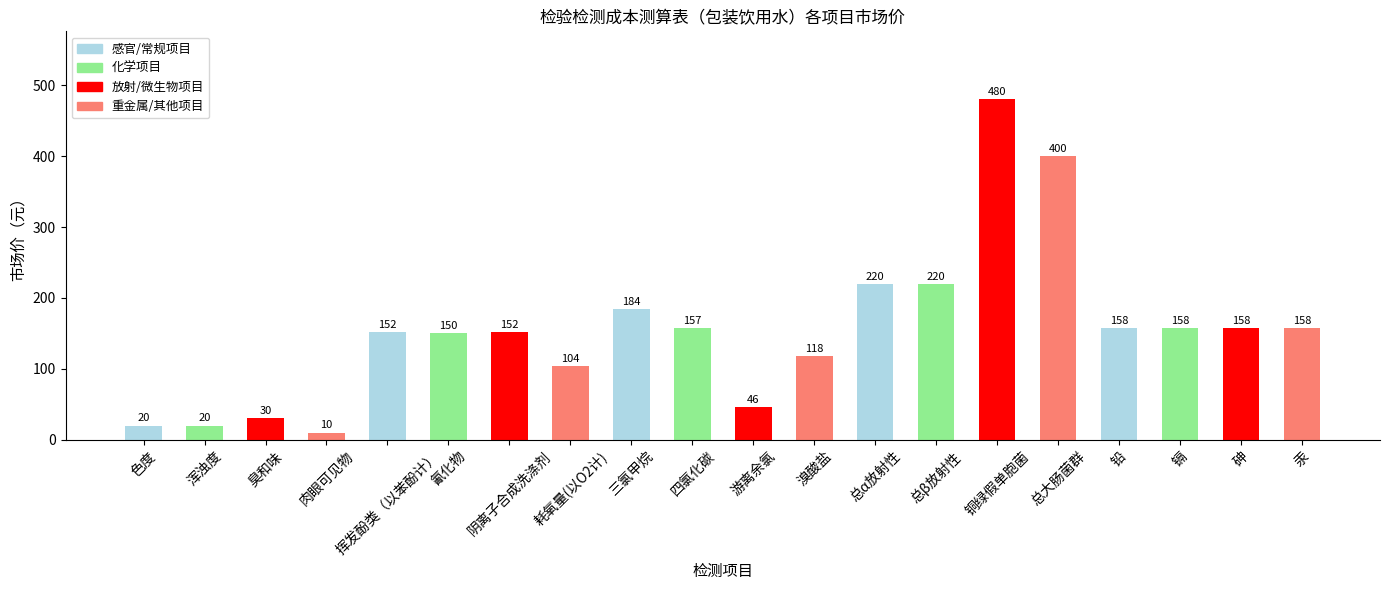

Reading left to right, what are all the values shown in this chart?

色度=20	浑浊度=20	臭和味=30	肉眼可见物=10	挥发酚类（以苯酚计）=152	氰化物=150	阴离子合成洗涤剂=152	耗氧量(以O2计)=104	三氯甲烷=184	四氯化碳=157	游离余氯=46	溴酸盐=118	总α放射性=220	总β放射性=220	铜绿假单胞菌=480	总大肠菌群=400	铅=158	镉=158	砷=158	汞=158